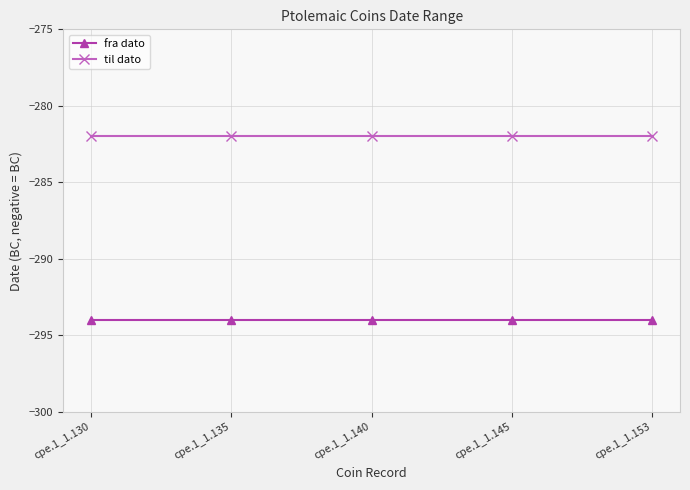

Is the value of til dato at cpe.1_1.153 greater than the value of fra dato at cpe.1_1.135?

Yes